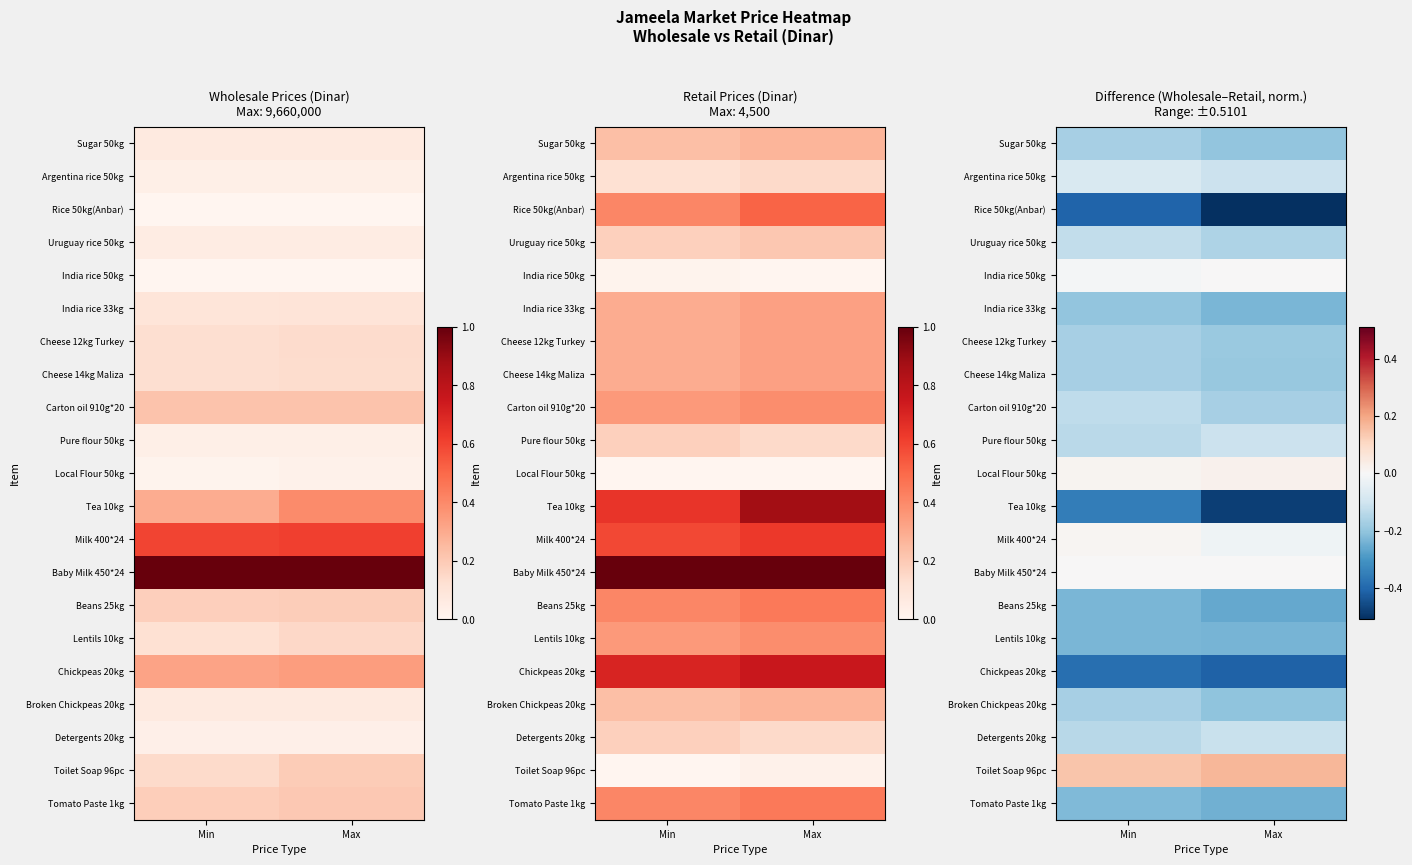

The value of Broken Chickpeas 20kg at Max is -0.2. True or false?

True